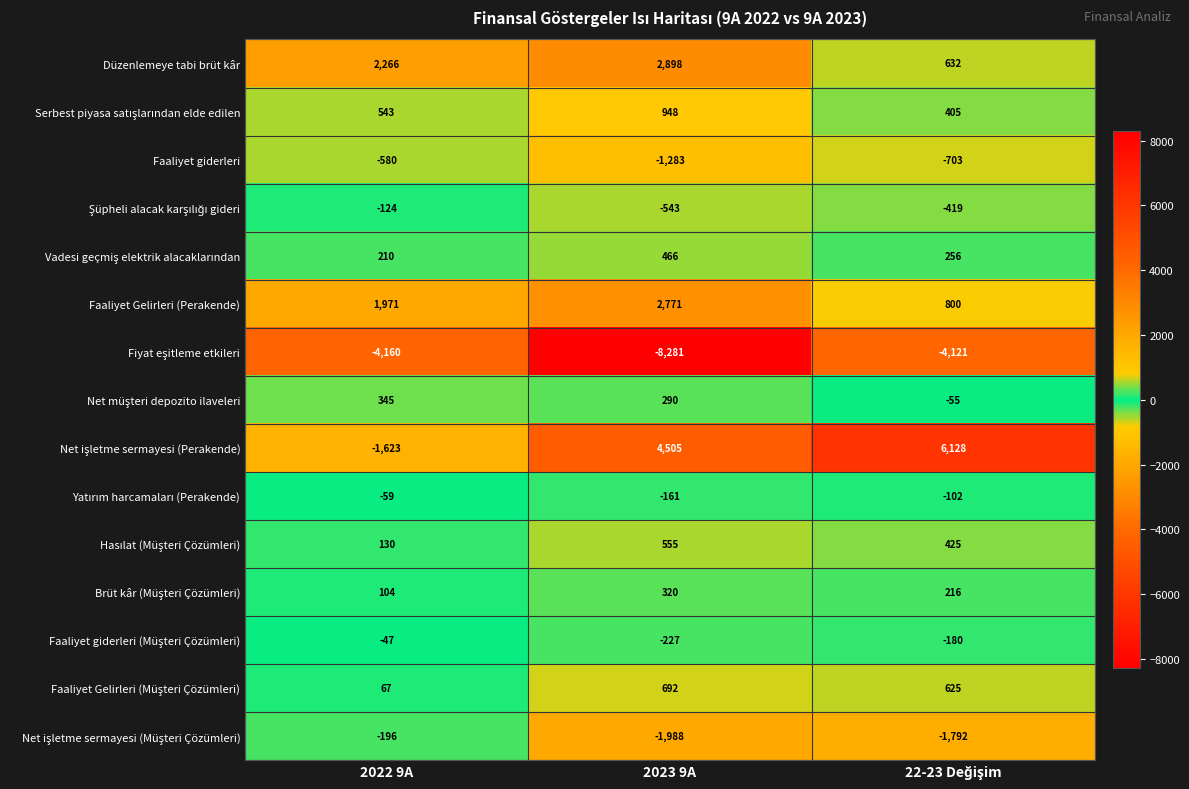

What is the total value across all series at 2023 9A?

962